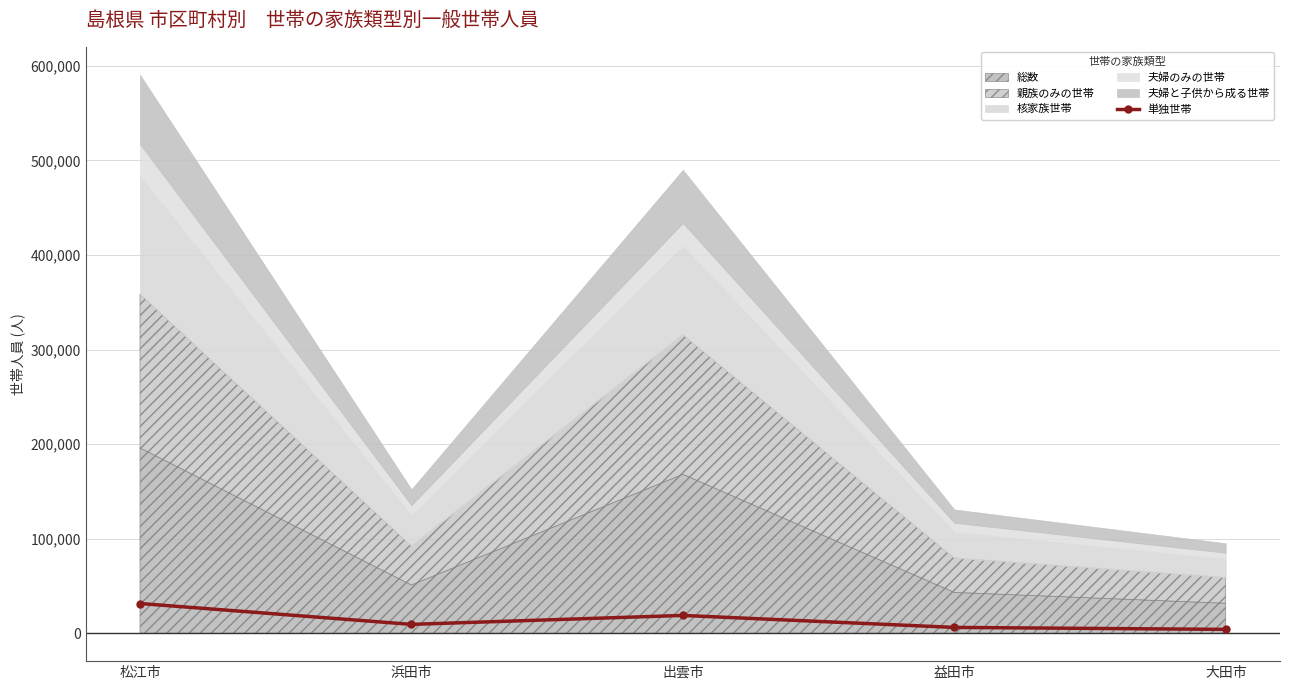

The value at 大田市 is 4054. True or false?

True